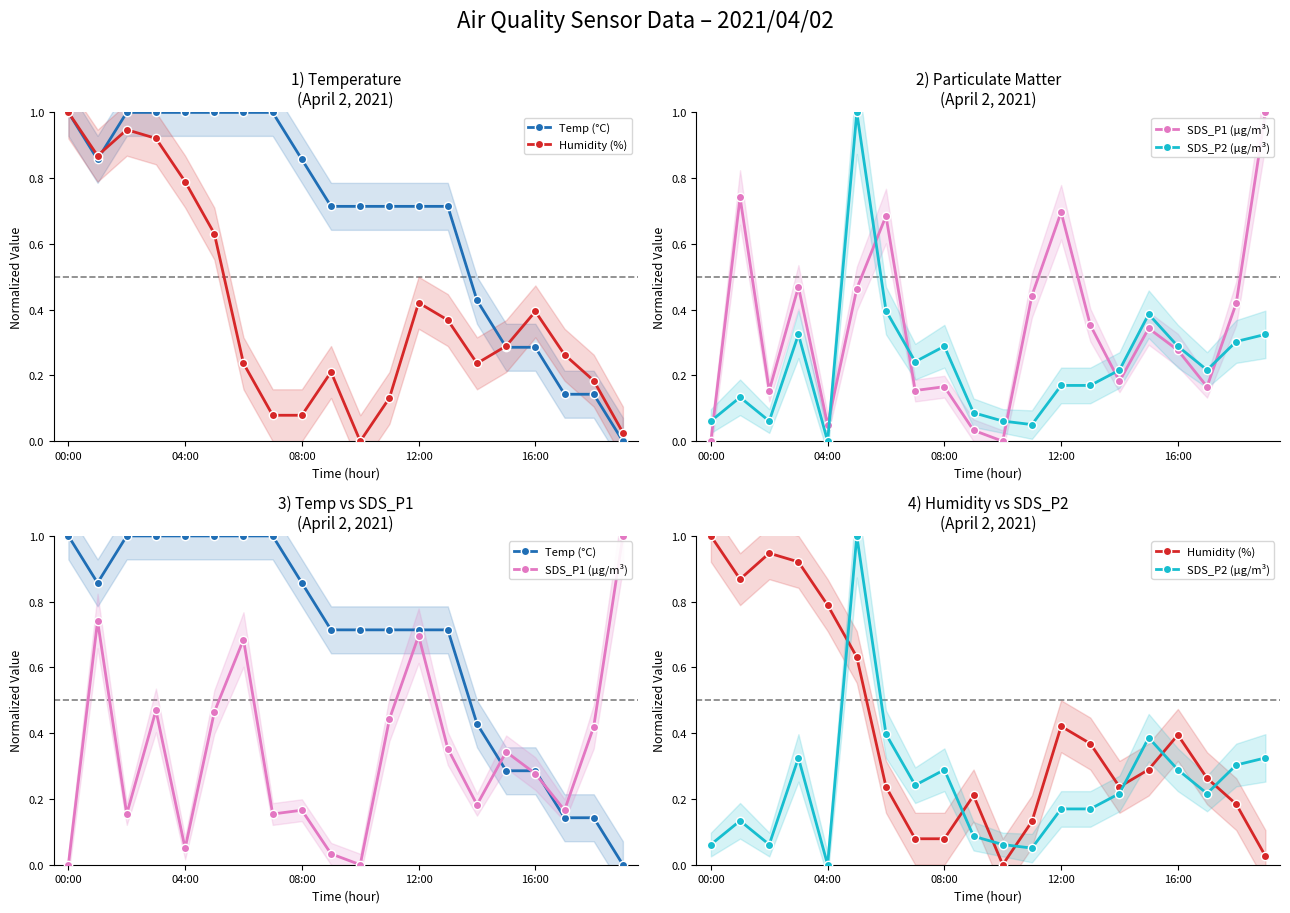

At which label is Temp (°C) closest to 0?

19